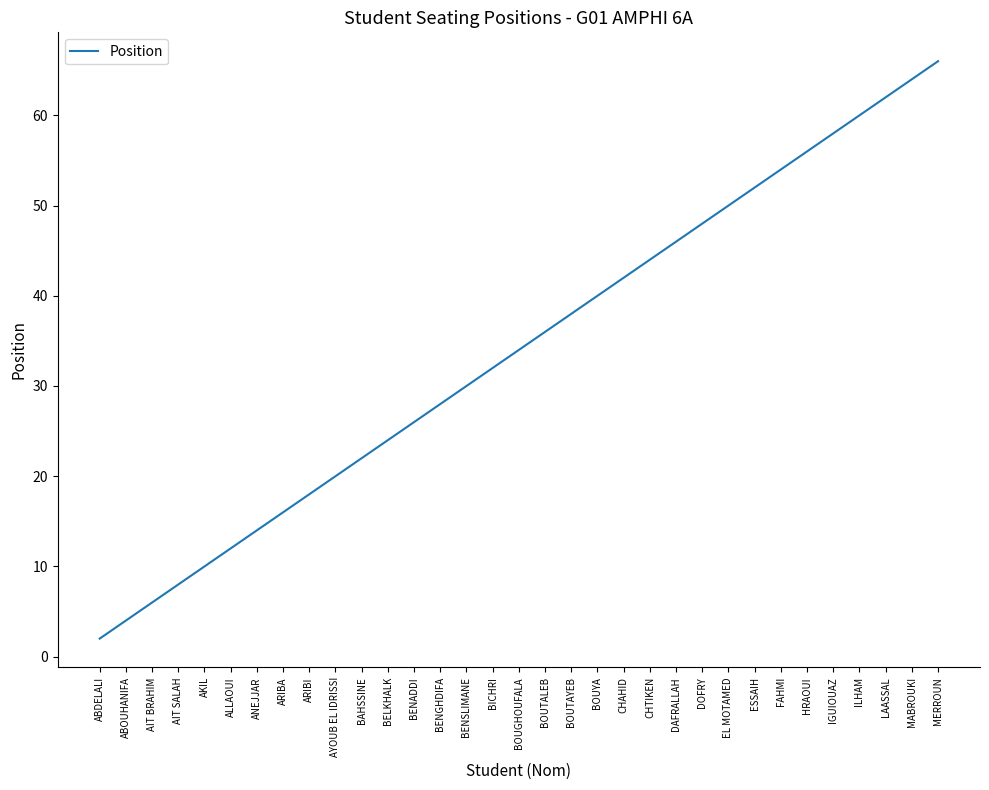

Reading left to right, list all the values displayed in this chart.

ABDELALI=2	ABOUHANIFA=4	AIT BRAHIM=6	AIT SALAH=8	AKIL=10	ALLAOUI=12	ANEJJAR=14	ARIBA=16	ARIBI=18	AYOUB EL IDRISSI=20	BAHSSINE=22	BELKHALK=24	BENADDI=26	BENGHDIFA=28	BENSLIMANE=30	BICHRI=32	BOUGHOUFALA=34	BOUTALEB=36	BOUTAYEB=38	BOUYA=40	CHAHID=42	CHTIKEN=44	DAFRALLAH=46	DOFRY=48	EL MOTAMED=50	ESSAIH=52	FAHMI=54	HRAOUI=56	IGUIOUAZ=58	ILHAM=60	LAASSAL=62	MABROUKI=64	MERROUN=66